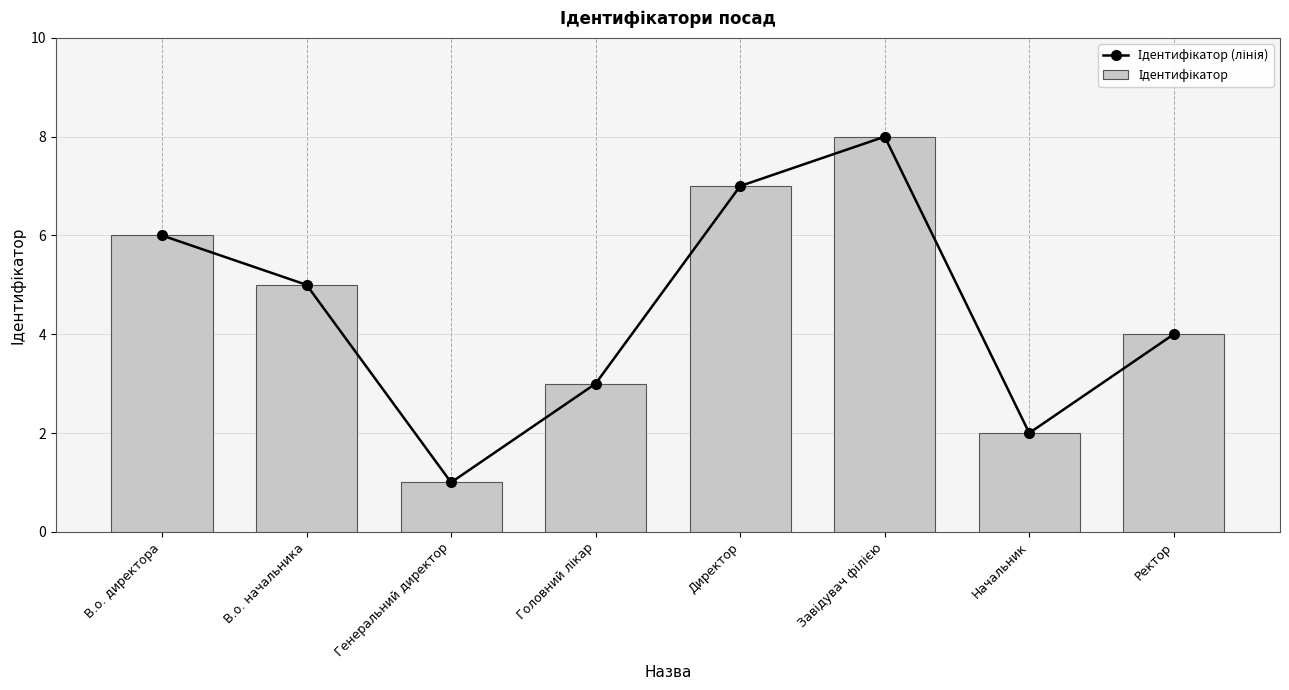

Does the chart contain stacked bars?

No